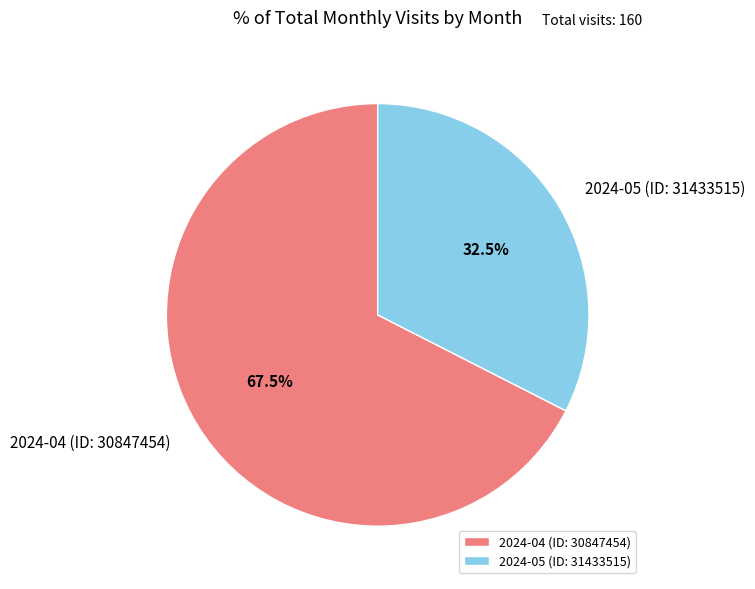

What is the ratio of the value at 2024-04 (ID: 30847454) to the value at 2024-05 (ID: 31433515)?

2.1